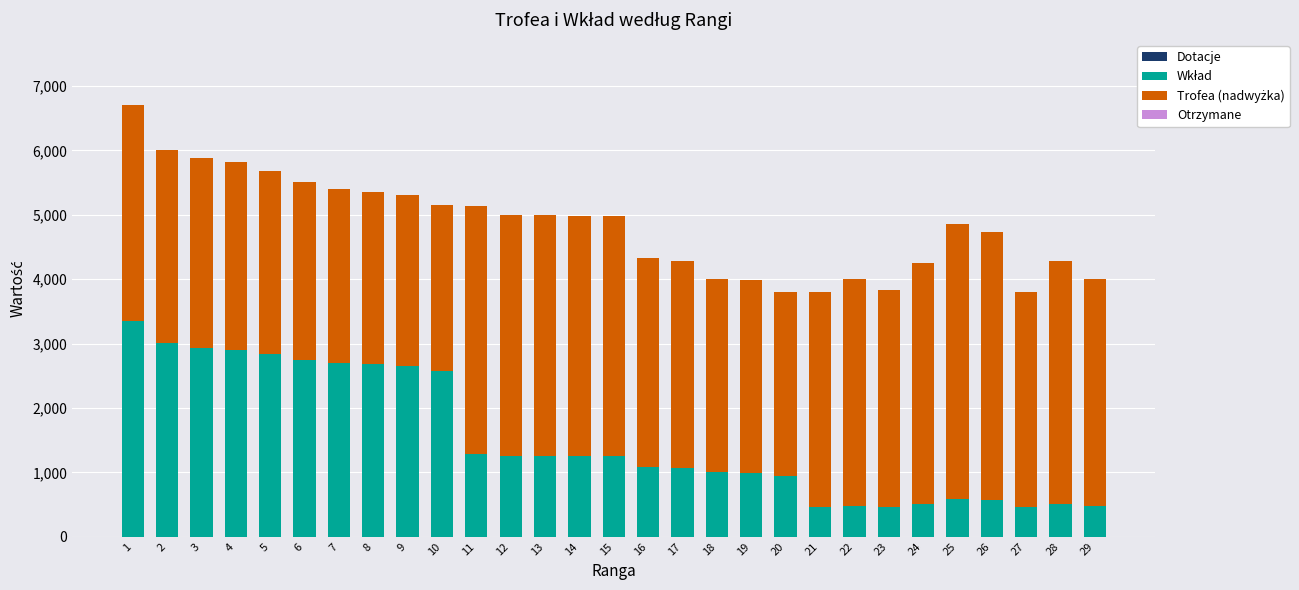

What is the total value across all series at 14?

4988